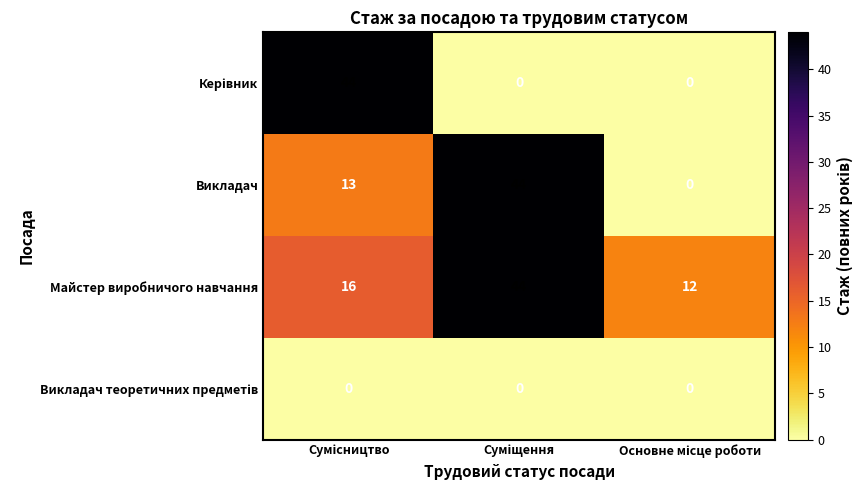

What is the maximum value shown in the chart?

44